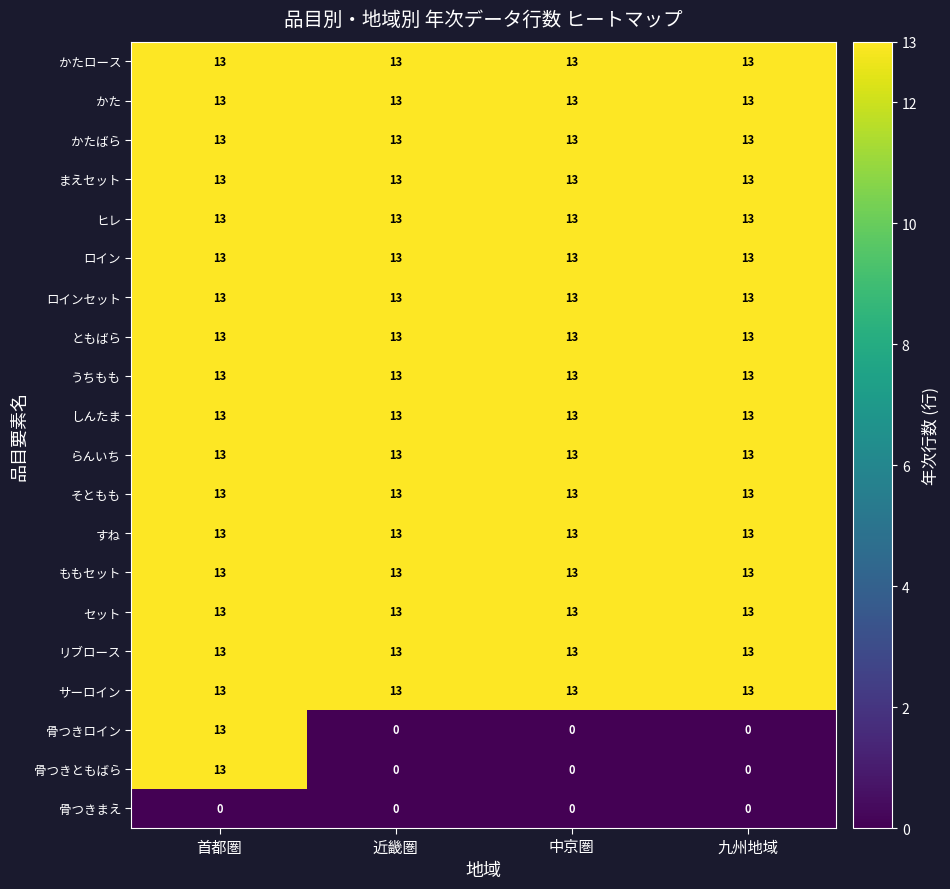

At which label does 骨つきロイン reach its peak?

首都圏